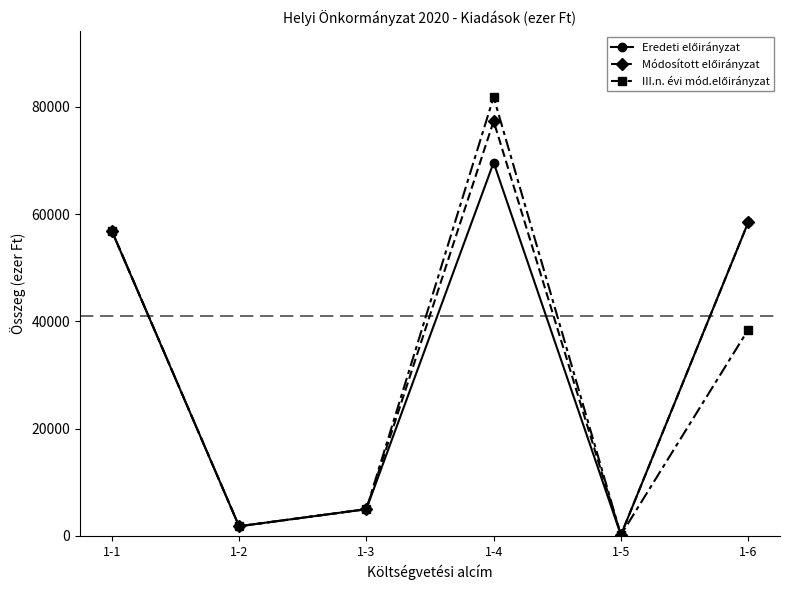

At which category does the chart reach its peak across all series?

1-4